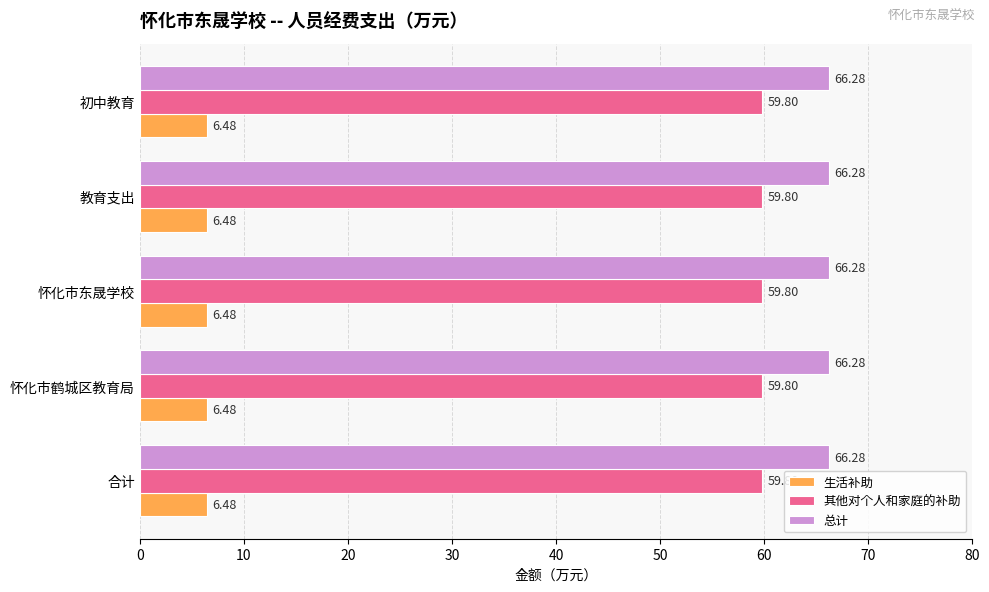

What is the average value of the 生活补助 series?

6.5